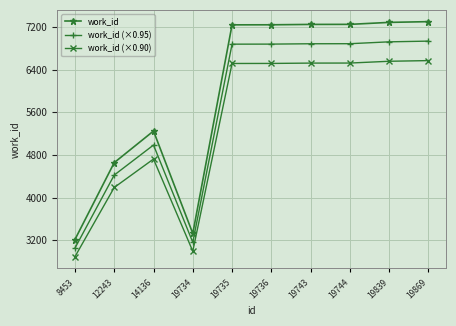

What is the spread (max minus min) of values at 19734?

333.0